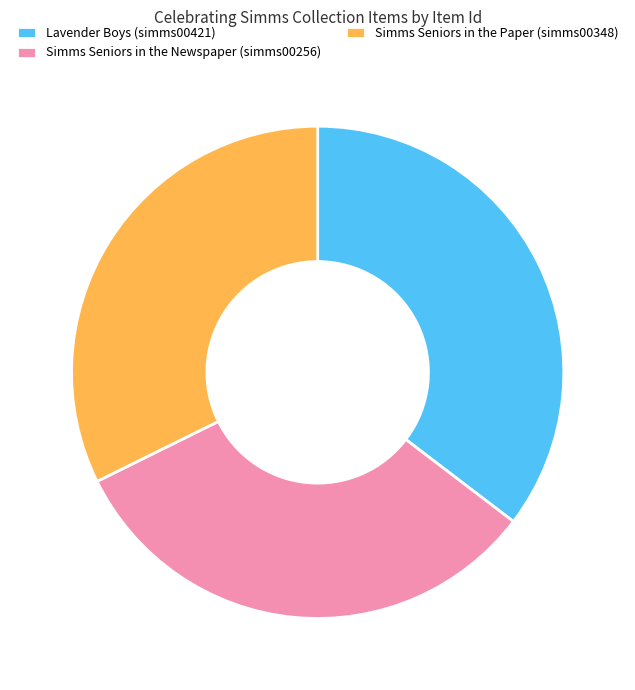

Is there any slice that represents more than half of the pie?

No